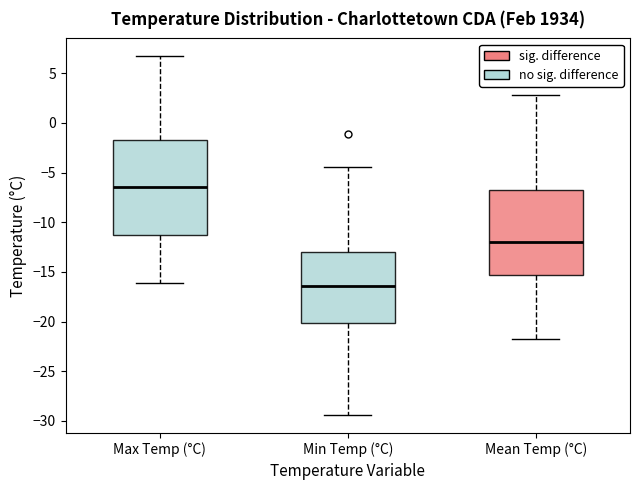

Reading left to right, transcribe this box plot: for each box, give where its median line is, the range the box spans, and where its two whiskers end, as read against the y-axis. The values are not printed on the chart, so give them approximately, as read against the axis.

Max Temp (°C): median -6.5, box -11.0 to -1.5, whiskers -16.0 to 6.5
Min Temp (°C): median -16.5, box -20.0 to -13.0, whiskers -29.5 to -4.5
Mean Temp (°C): median -12.0, box -15.5 to -7.0, whiskers -21.5 to 3.0